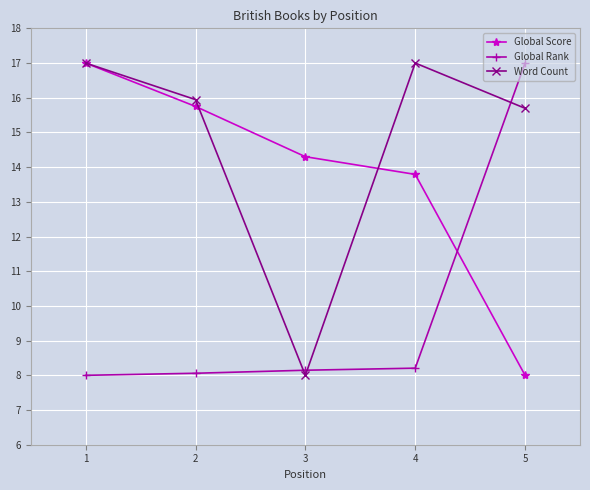

What is the sum of all Word Count values?

73.6